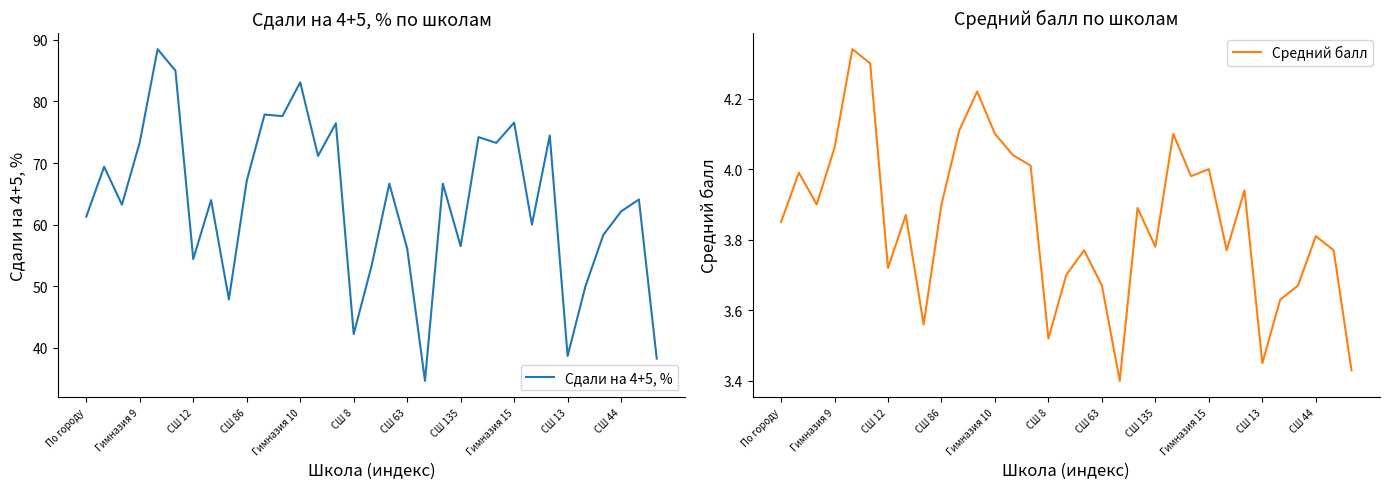

Does the chart display data point markers on the line(s)?

No